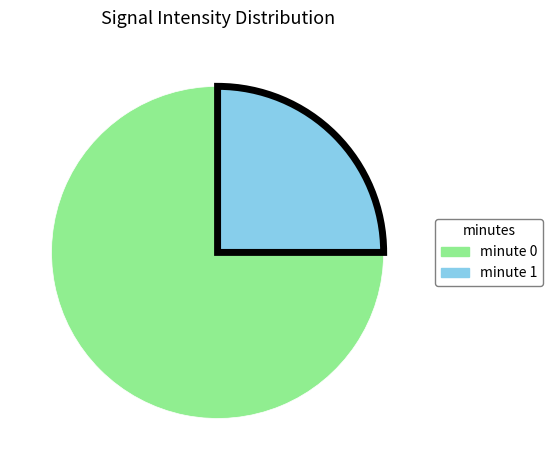

Is there any slice that represents more than half of the pie?

Yes